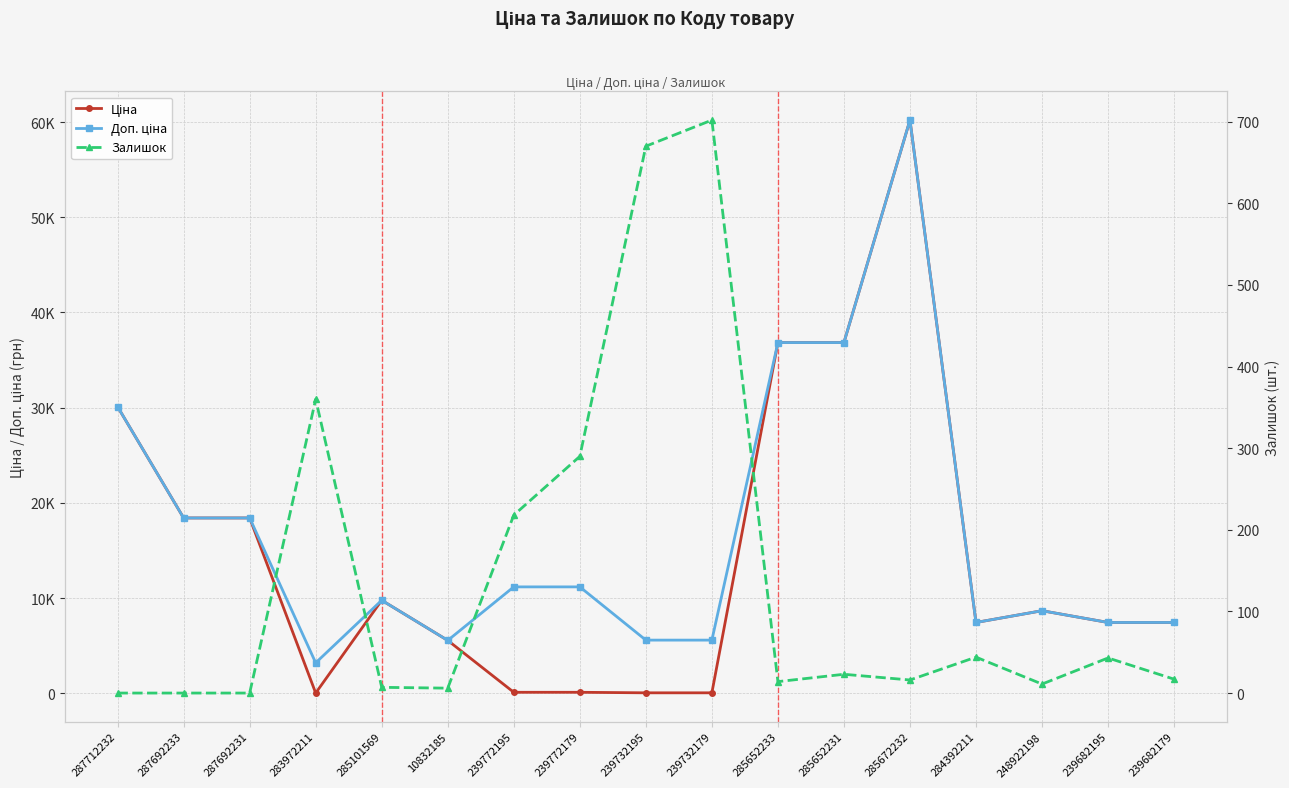

How many interior local valleys does the Ціна series have?

2